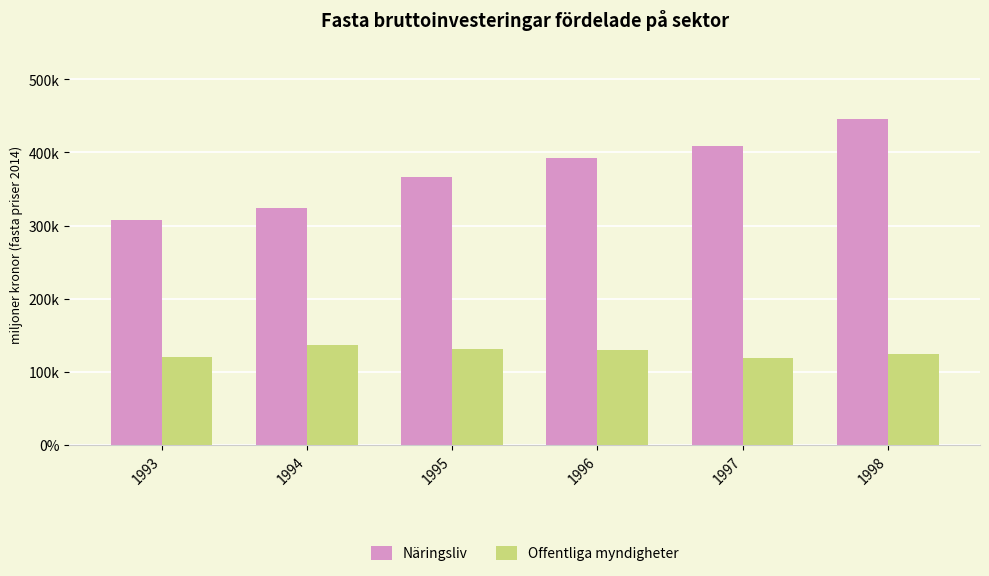

Are the bars horizontal?

No